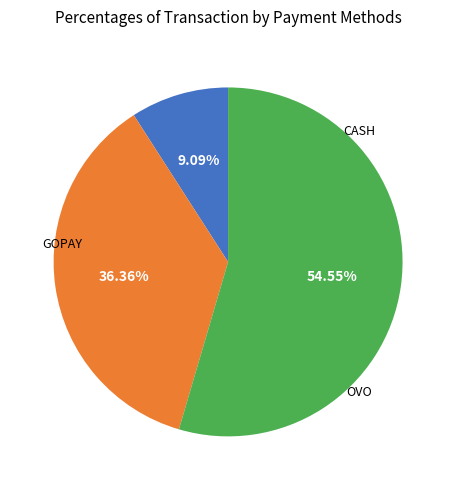

Is there a majority slice in this chart?

Yes